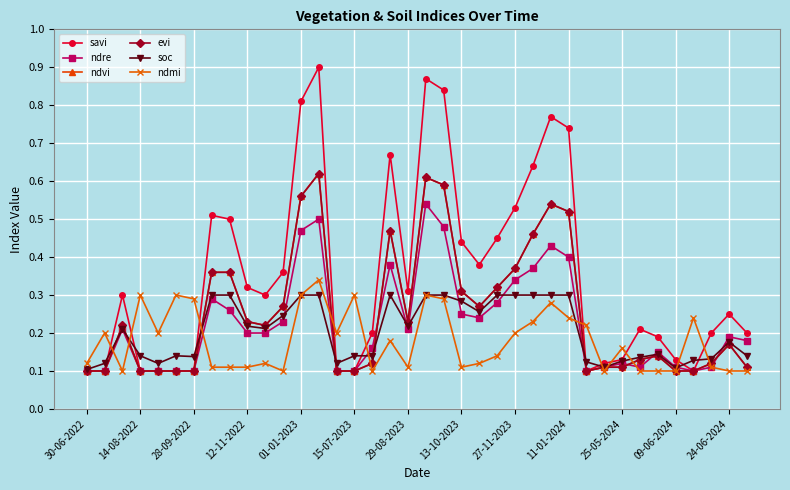

True or false: ndvi and soc cross at least once.

True